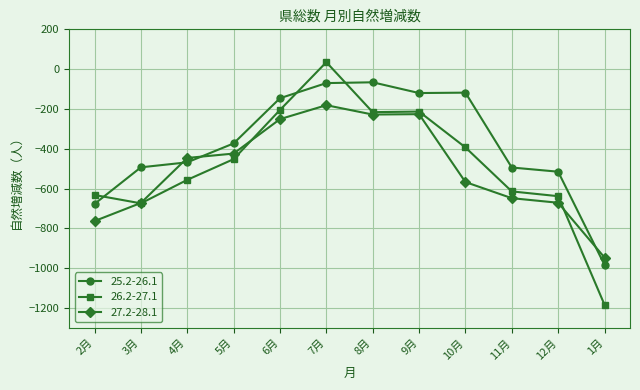

How many values in the 27.2-28.1 series exceed -446?

5